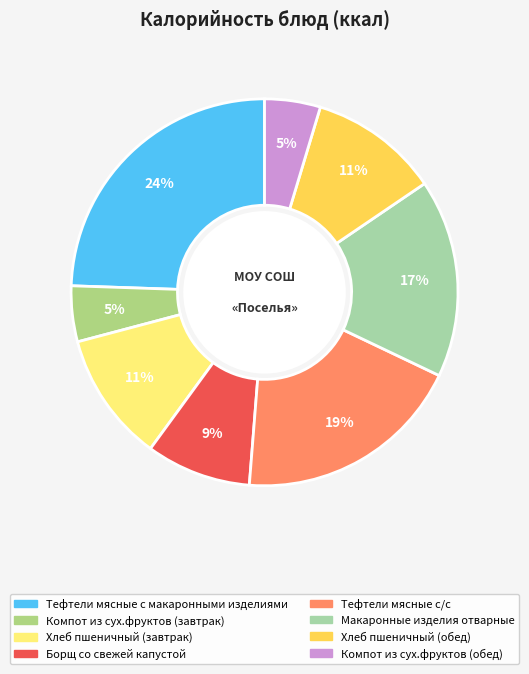

The Тефтели мясные с/с slice represents 19% of the pie. True or false?

True